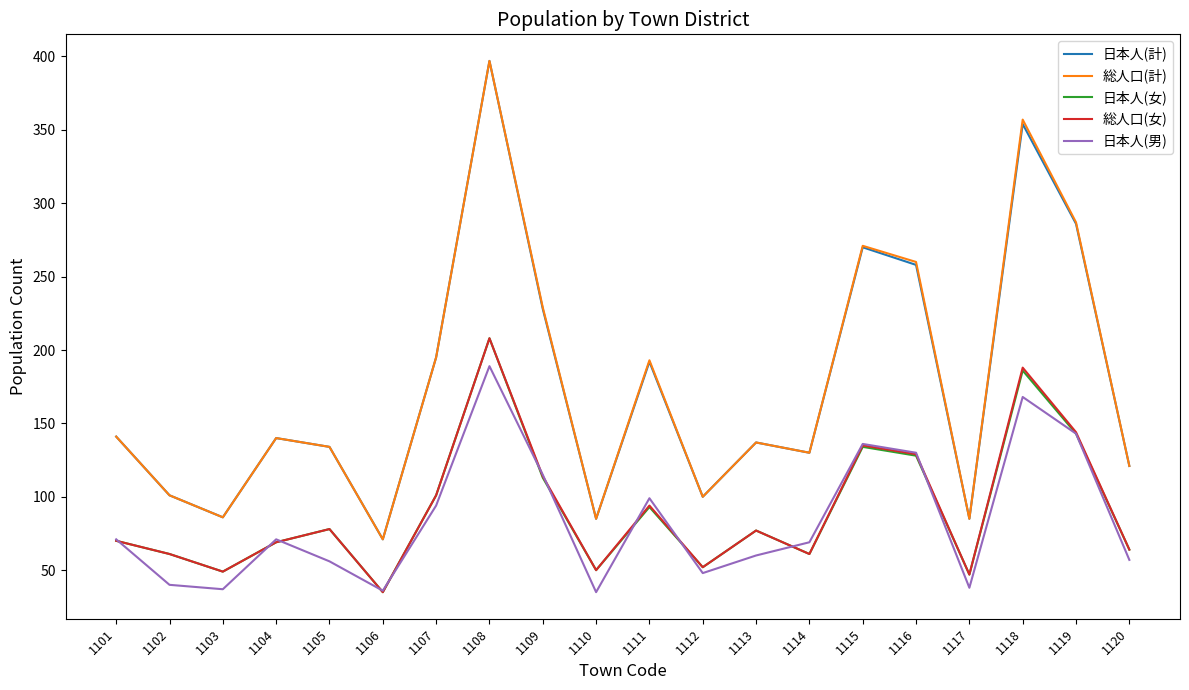

Where is the first local minimum for 日本人(計)?

1103